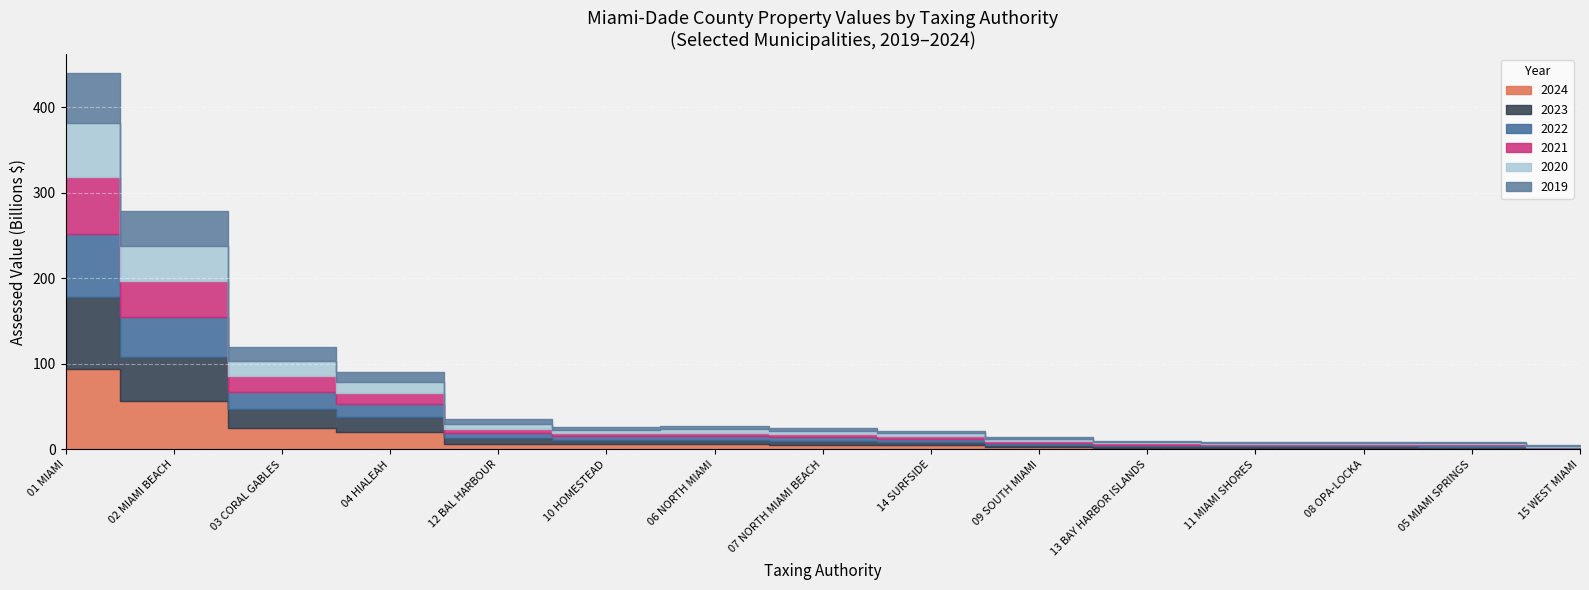

What is the total value across all series at 06 NORTH MIAMI?

26810440033